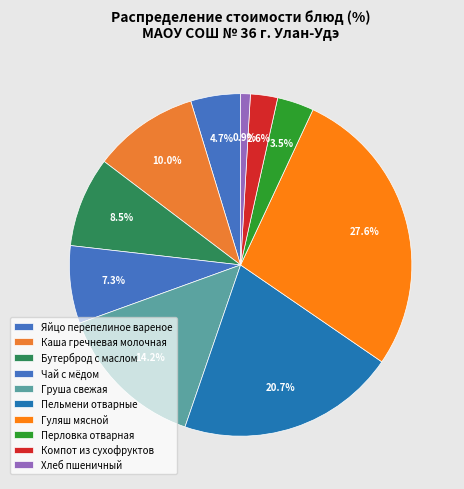

Does Каша гречневая молочная represent more than half of the total?

No